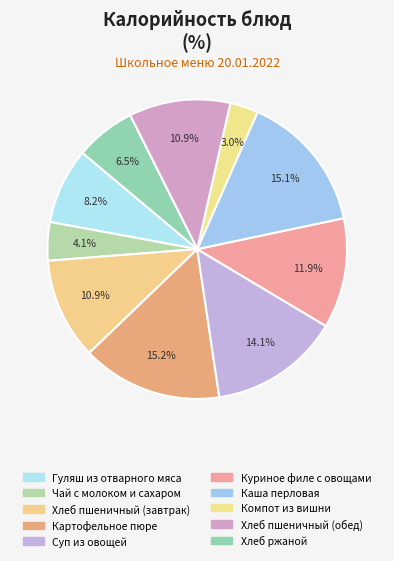

What percentage is the Каша перловая slice, to the nearest percent?

15%